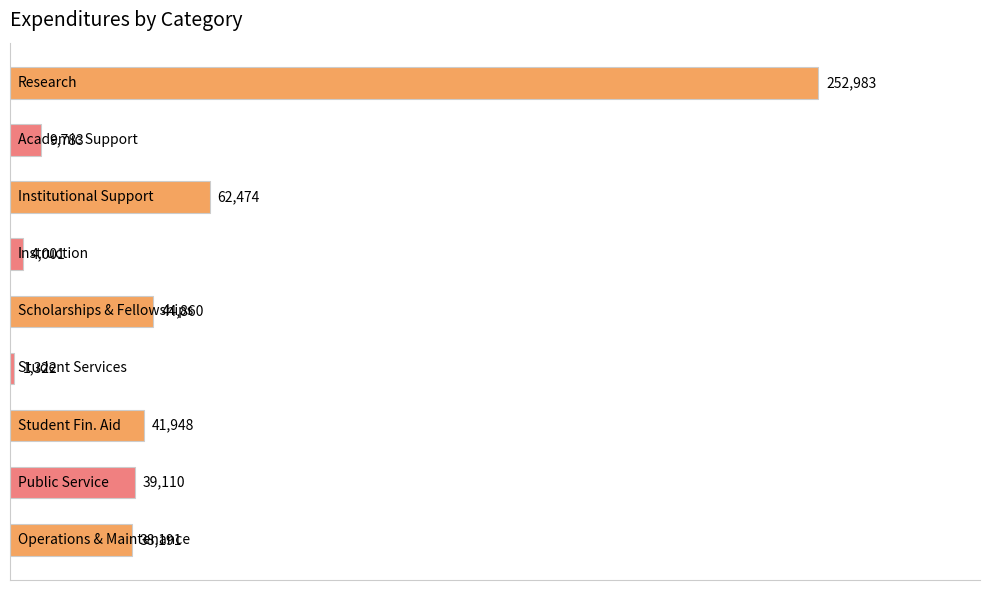

How many series are shown in this chart?

1